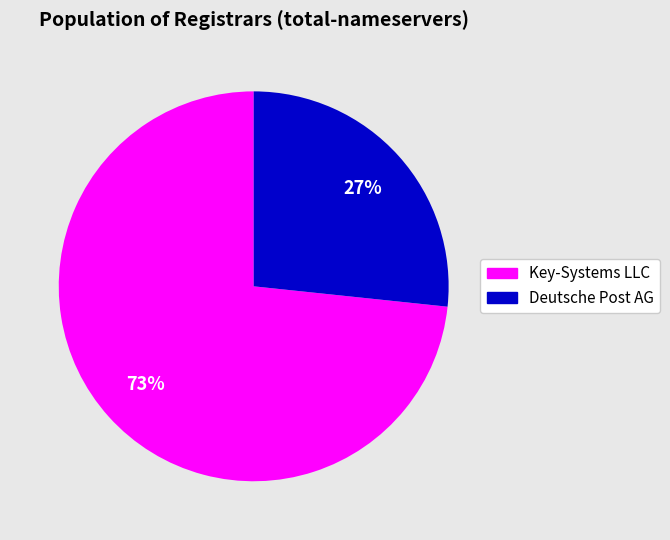

Which slice is the smallest?

Deutsche Post AG